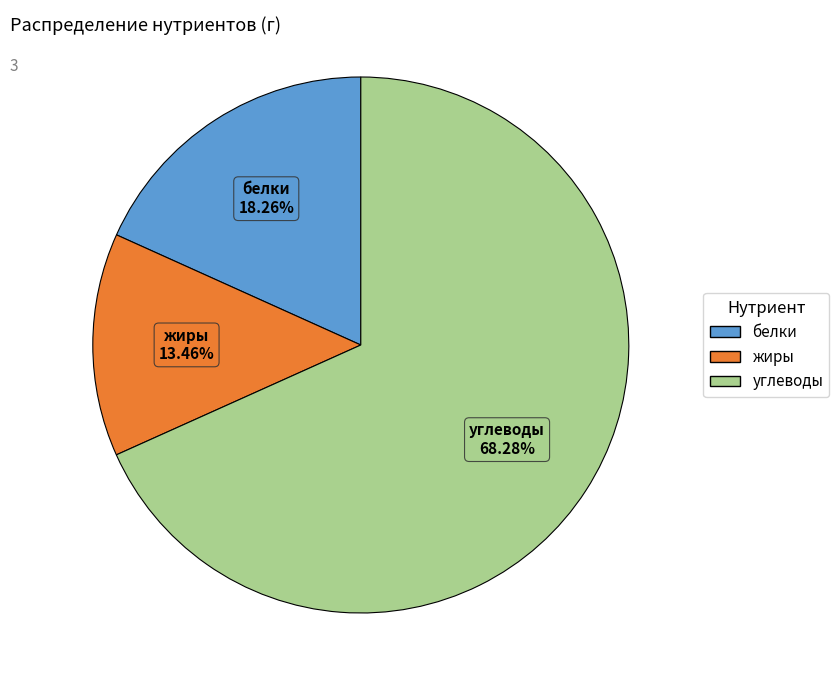

What percentage is NOT represented by углеводы?

31.7%